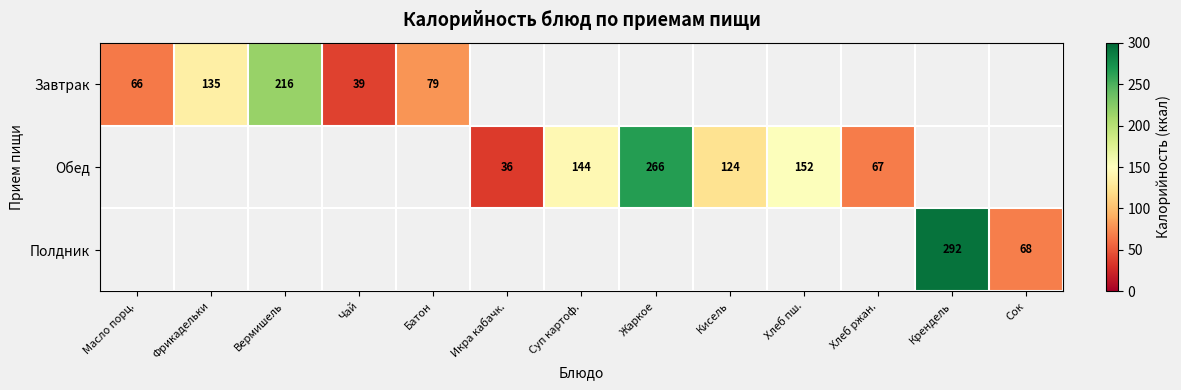

True or false: Обед has a value of 67 at Хлеб ржан..

True